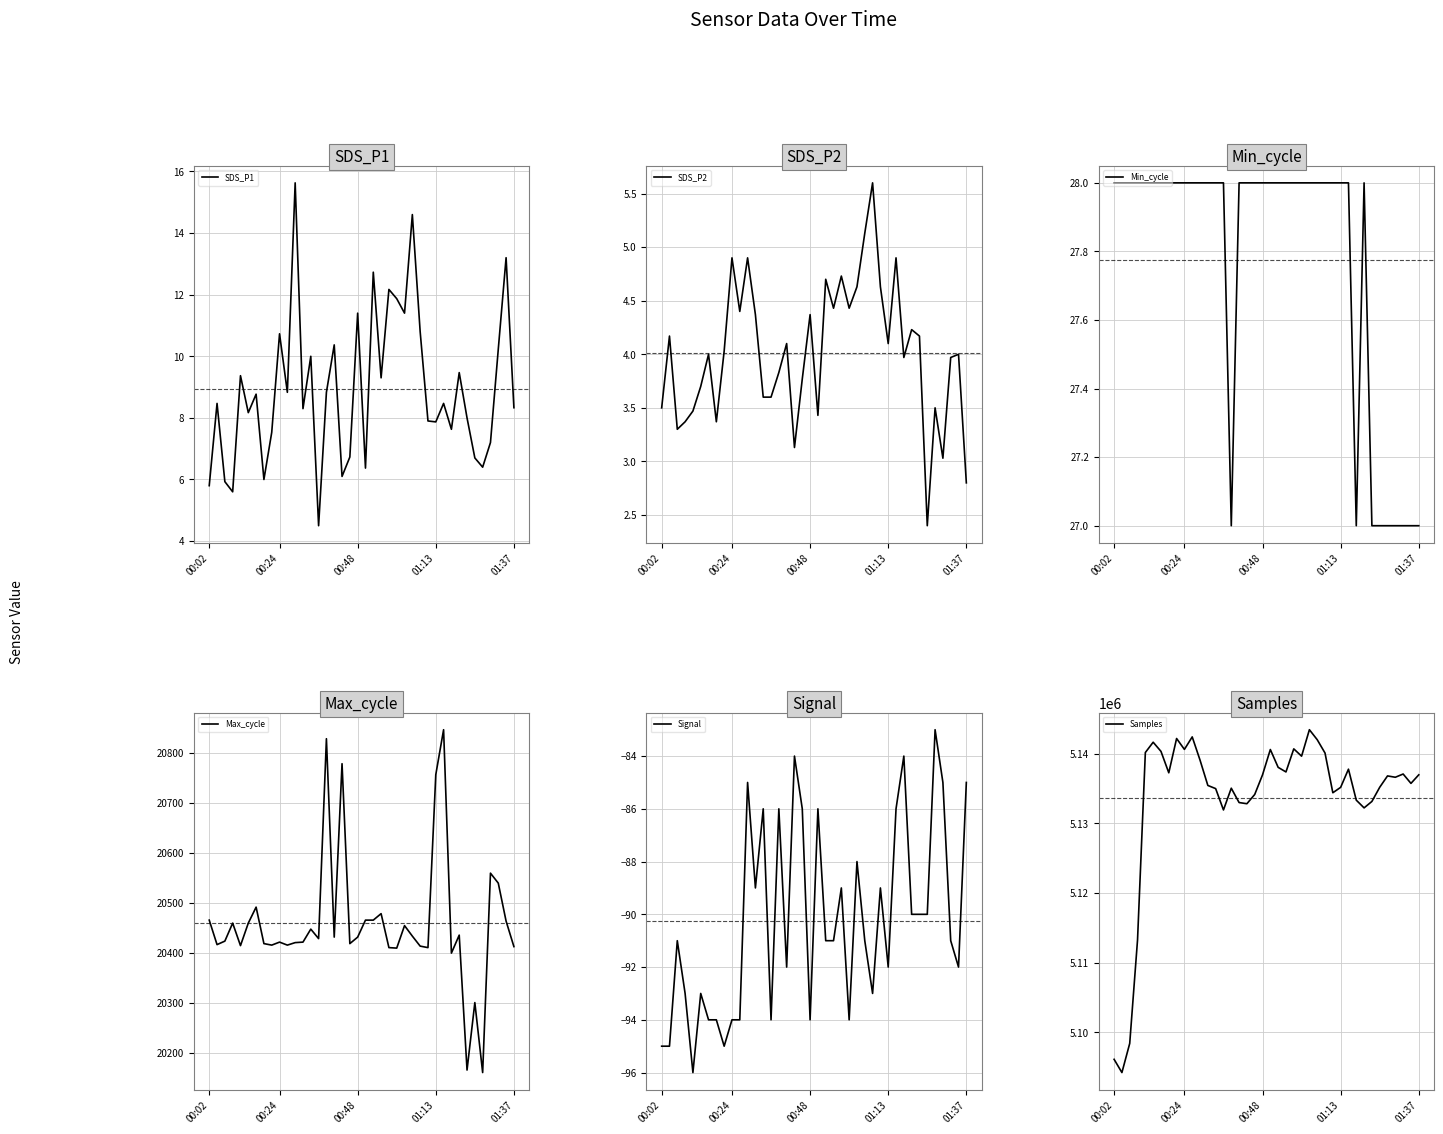

True or false: SDS_P1 has a value of 14.0 at 01:13.

False